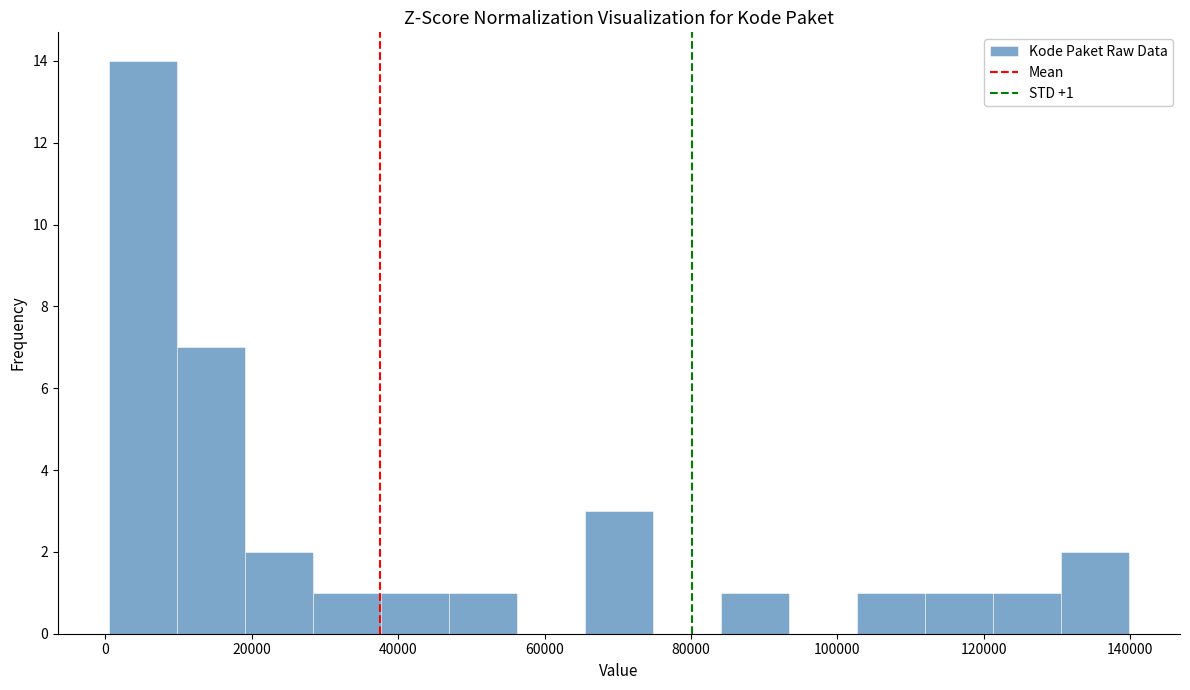

Which range on the x-axis has the tallest bar?

0 to 10000